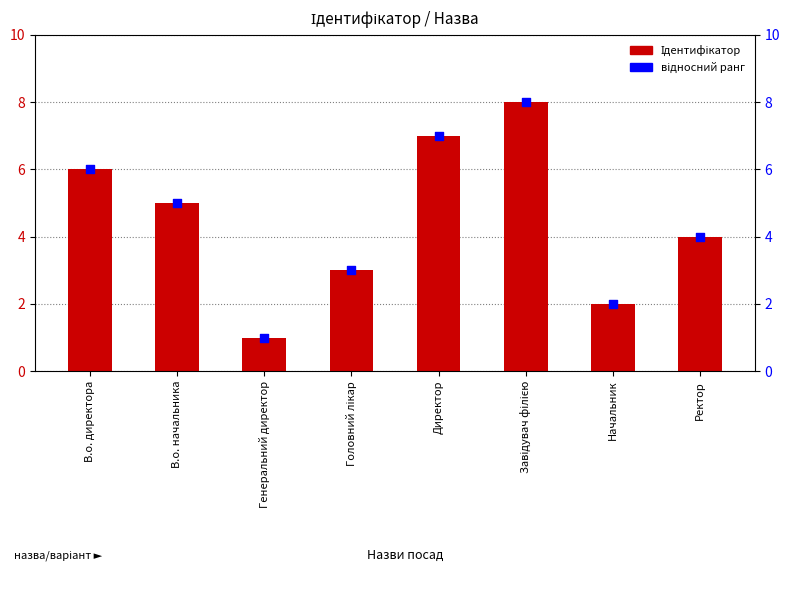

Which series has the largest Y range (max minus min)?

Ідентифікатор